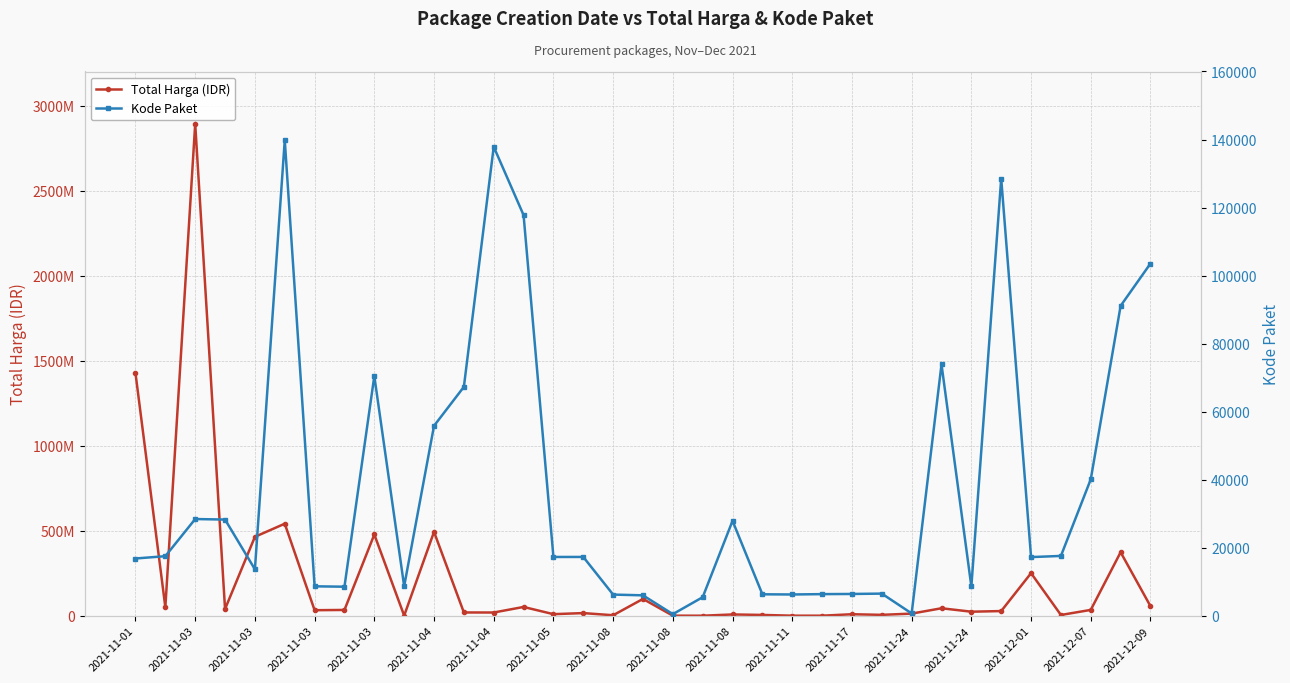

What is the sum of all Total Harga (IDR) values?

7518497085